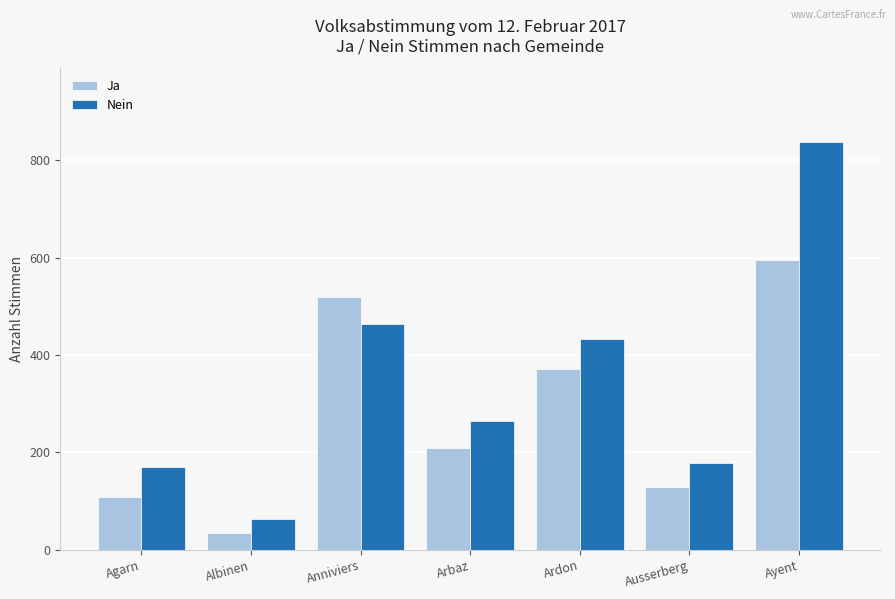

The Nein series shows 432 at Ardon. True or false?

True